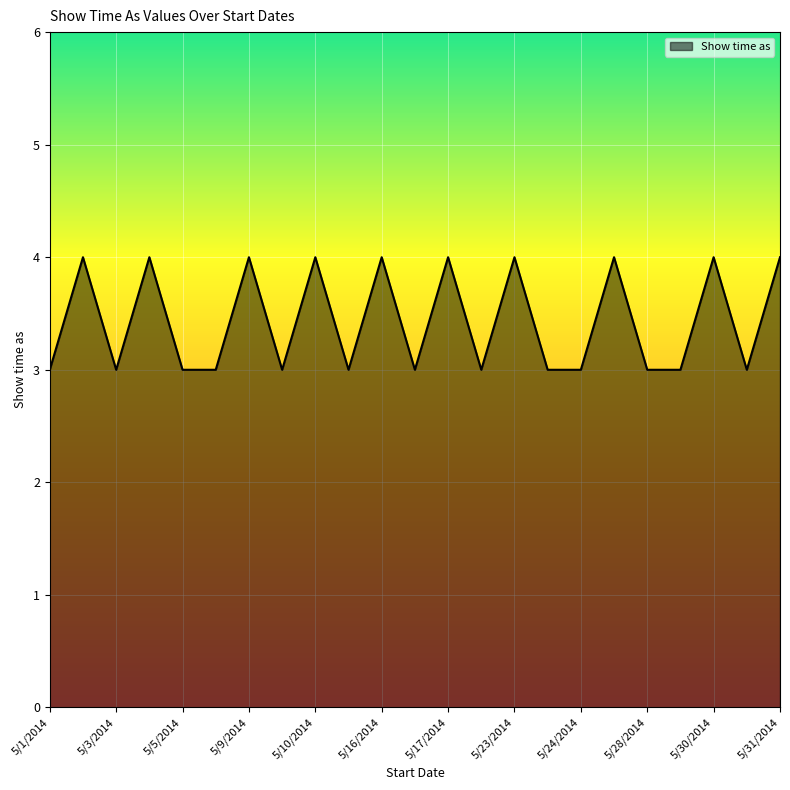

What is the maximum value shown in the chart?

4